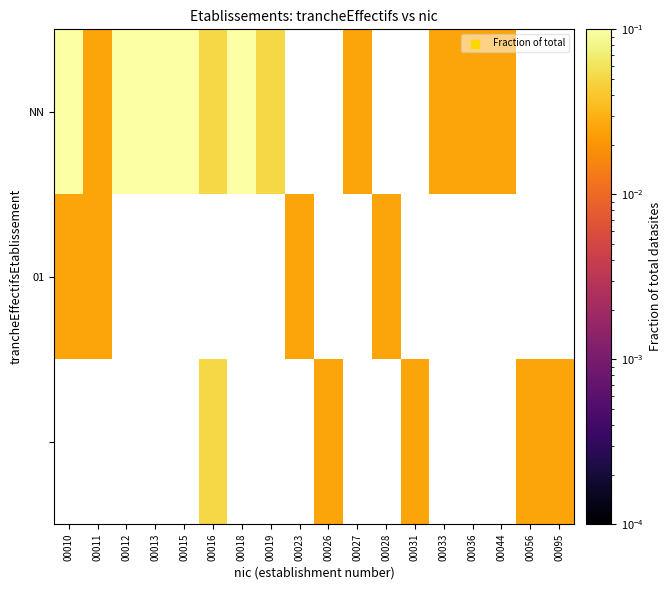

Which has a higher value, 00013 or 00023?

00023